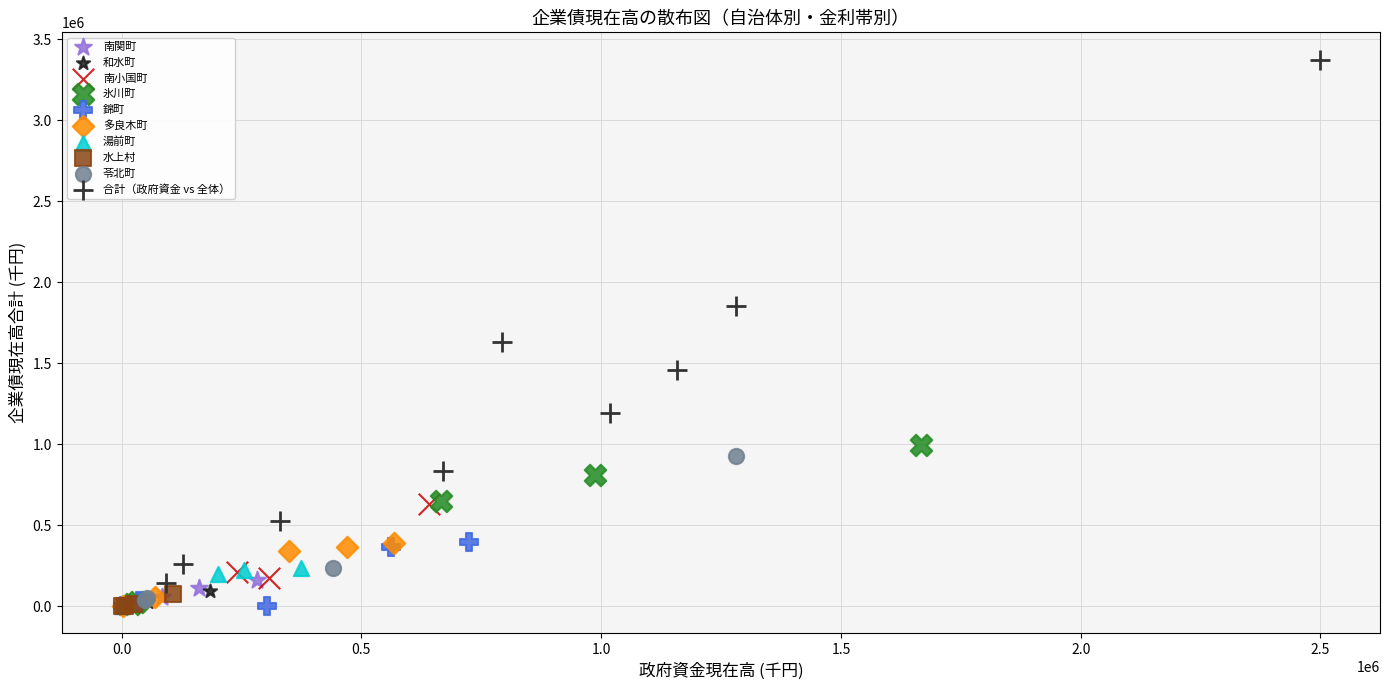

Which series has the widest spread of Y values?

合計（政府資金 vs 全体）